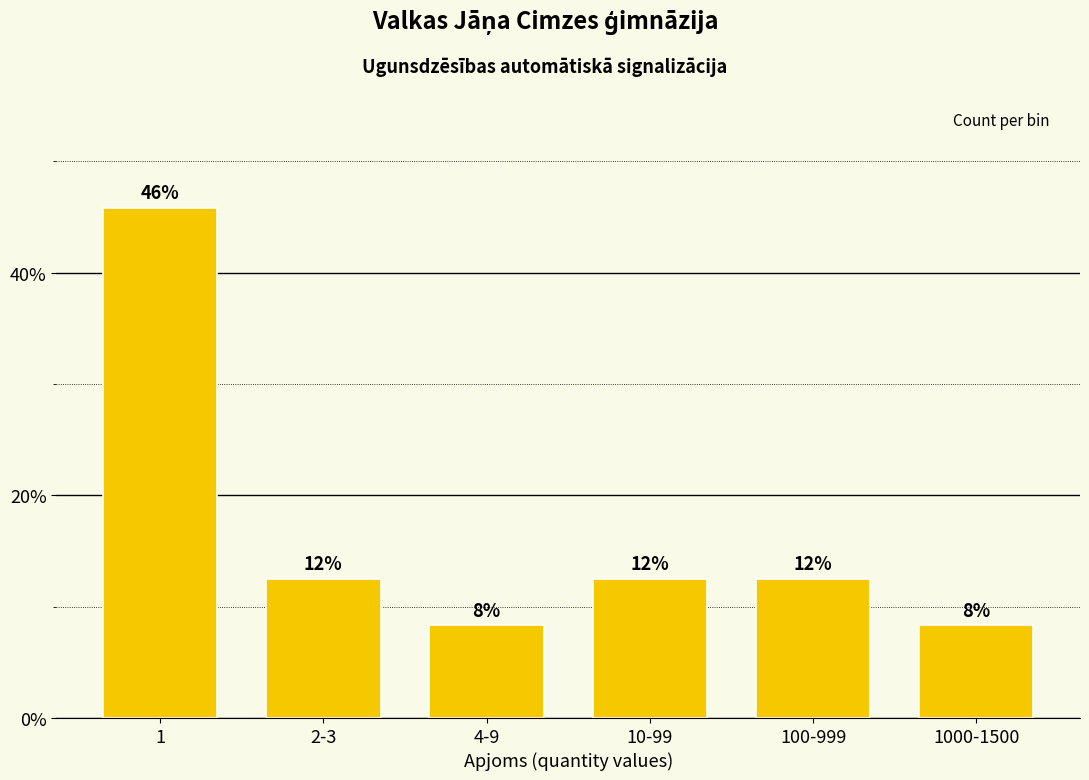

Are the bars horizontal?

No